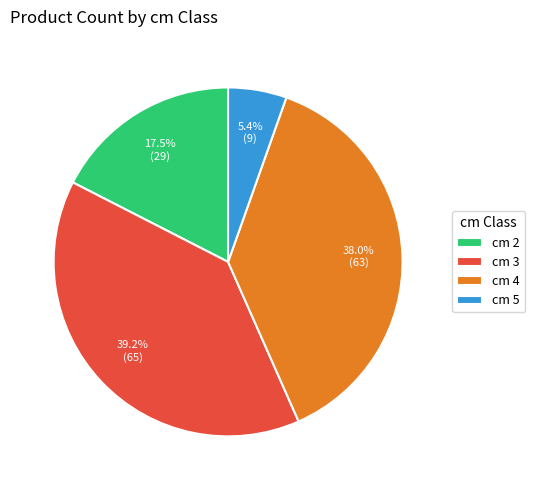

What percentage do cm 3 and cm 2 together represent?

56.6%